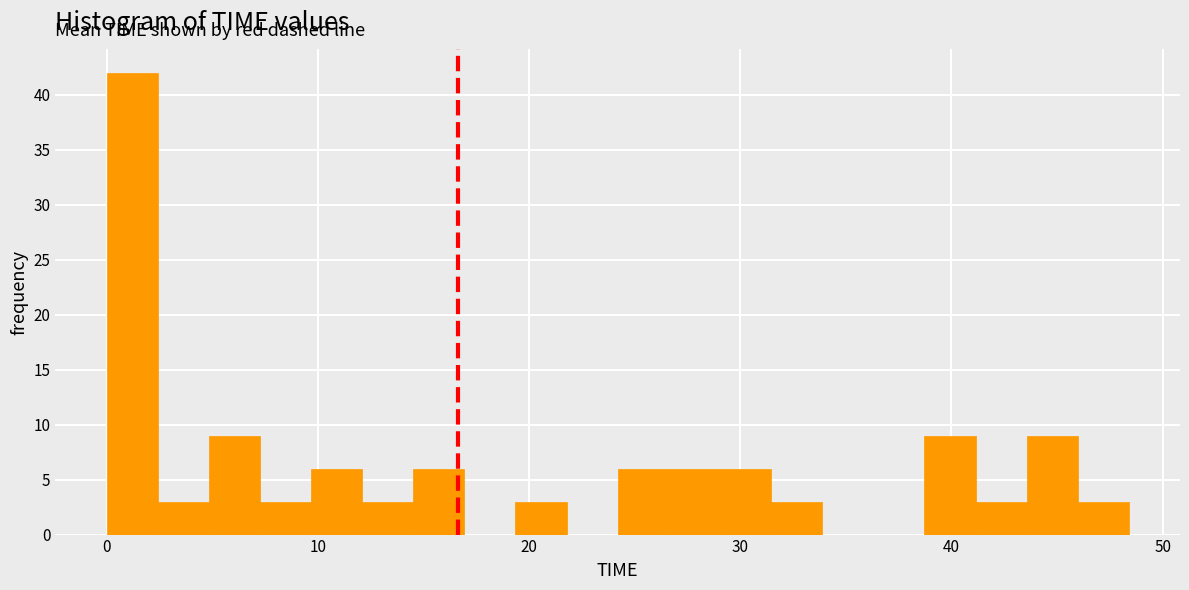

Read against the x-axis, roughly where is the centre of the tallest bar?

1